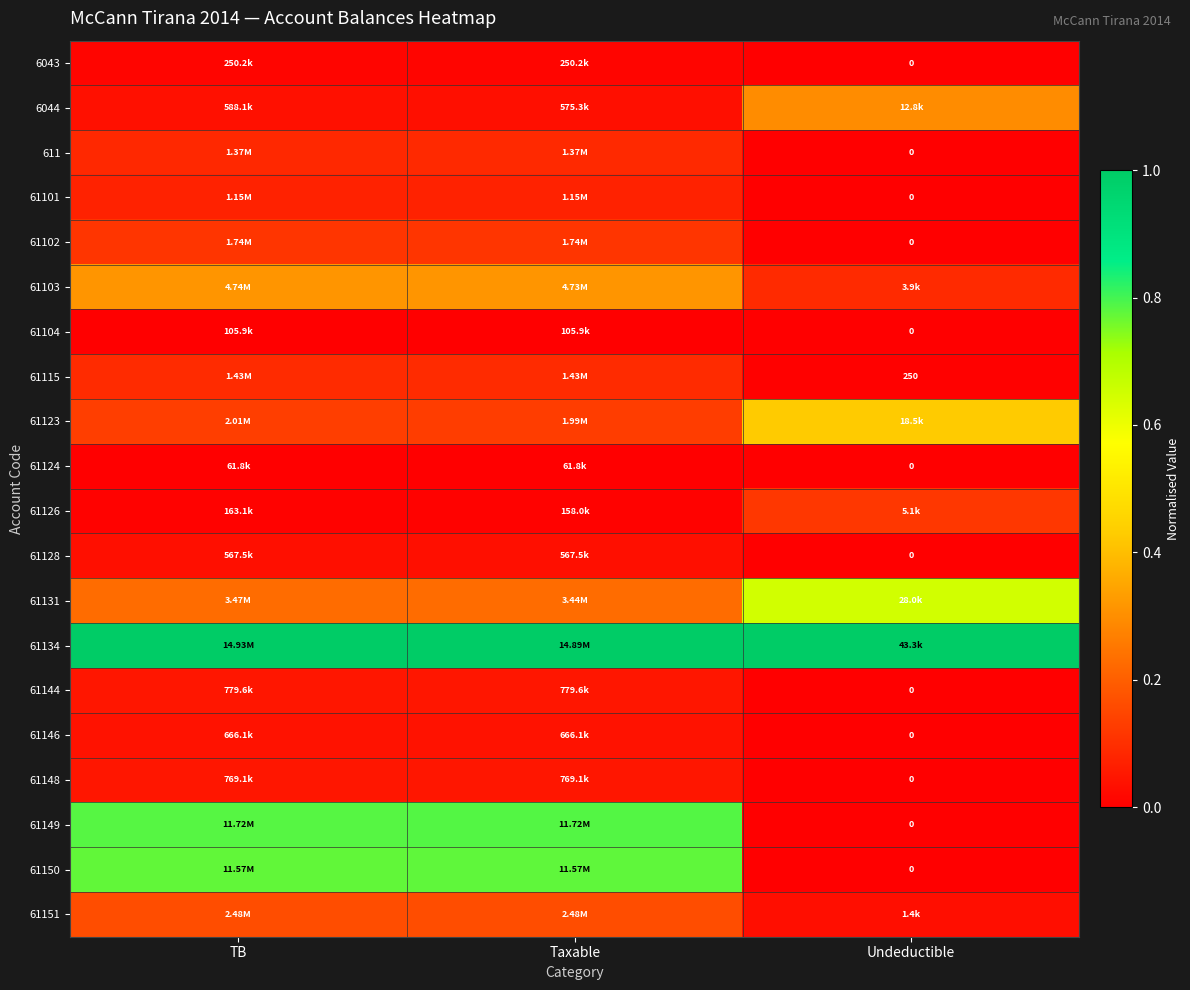

List the series in order of their peak value, lowest first.

61124, 61104, 6043, 61128, 61146, 61148, 61144, 61101, 611, 61115, 61102, 61126, 61151, 6044, 61103, 61123, 61131, 61150, 61149, 61134